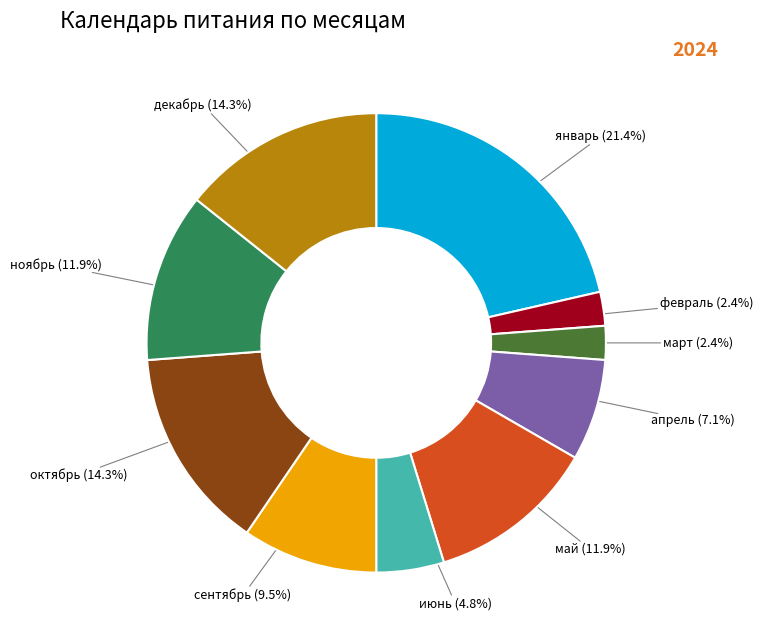

Is it true that апрель is 15% of the pie?

False